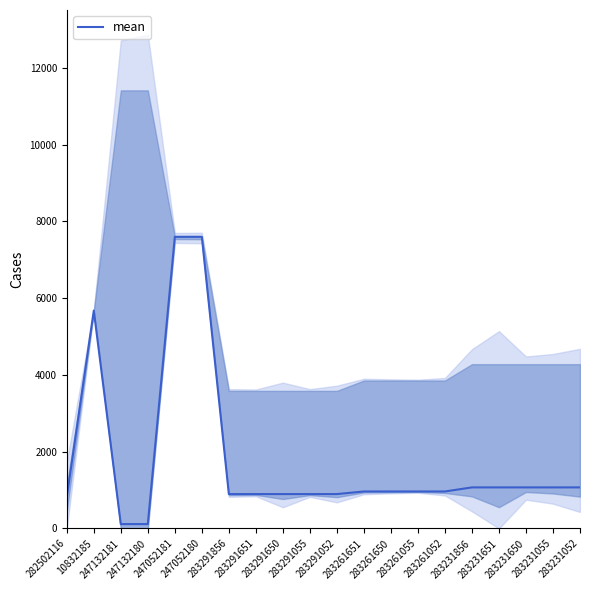

How many interior local peaks (higher than both neighbors) does the data have?

1